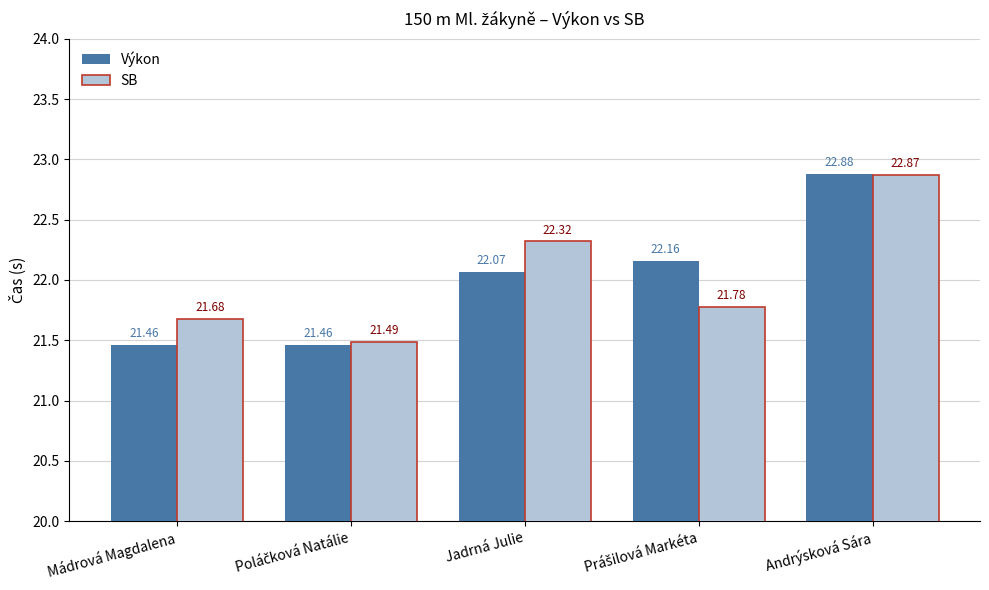

What is the difference between the second highest and minimum values in the Výkon series?

0.7